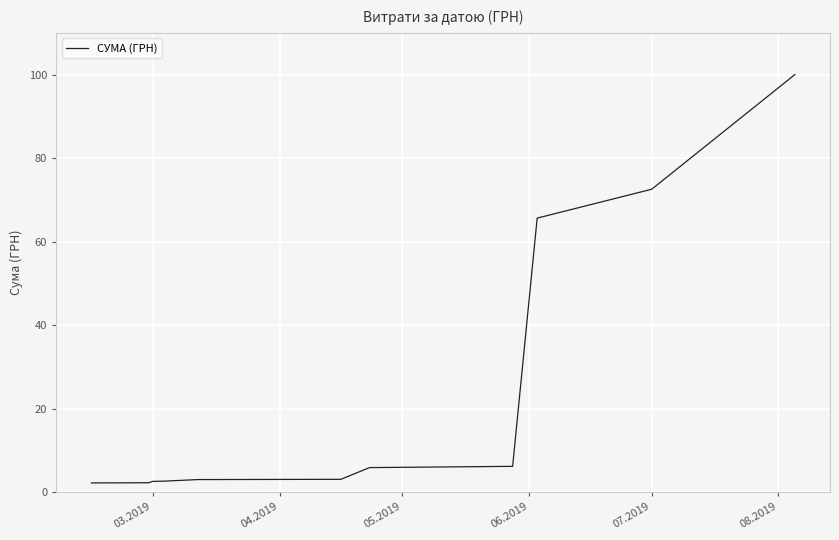

What is the greatest value displayed?

100.0